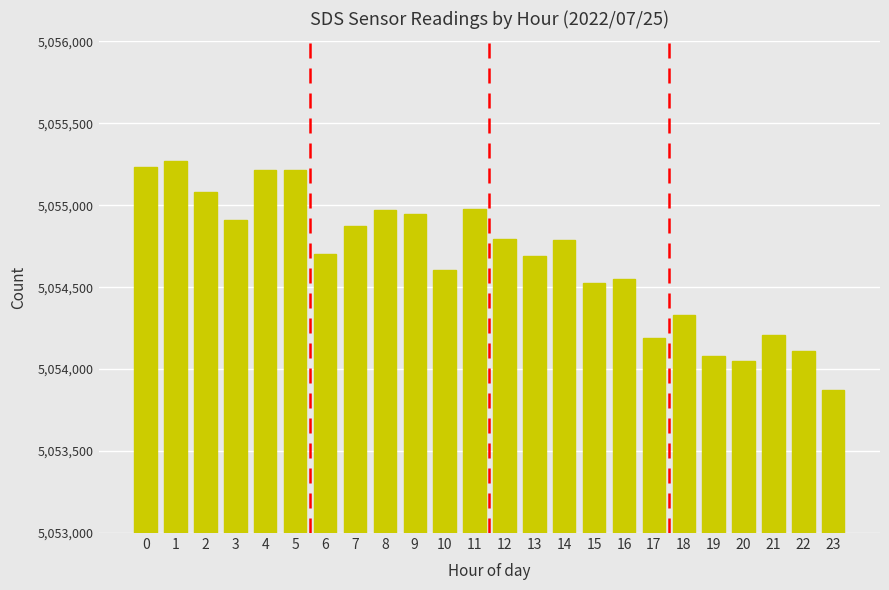

True or false: the data shows 5055083 at 2.

True